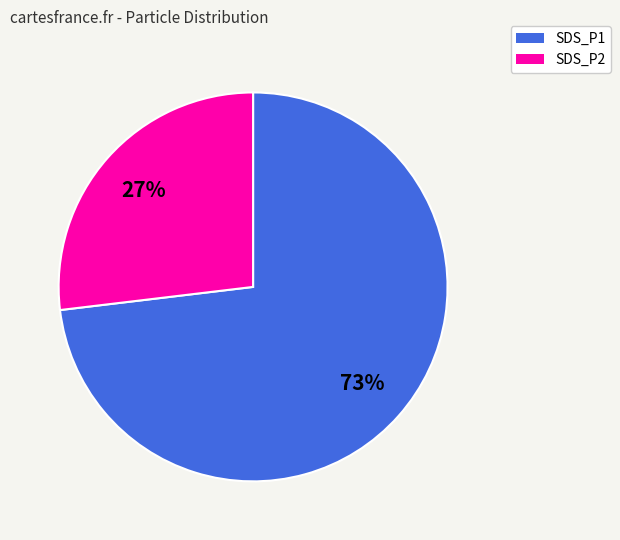

What is the largest slice in the pie chart?

SDS_P1